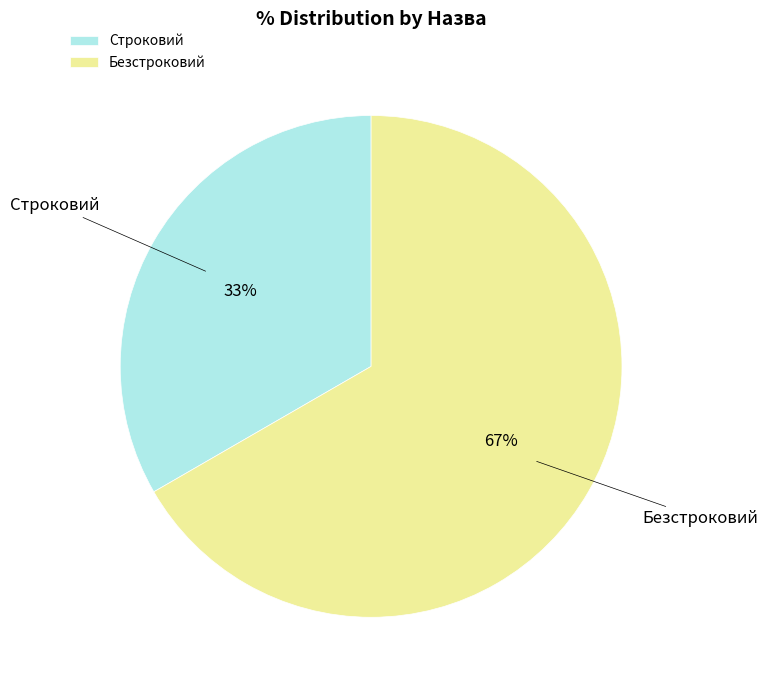

Which slice is the largest?

Безстроковий